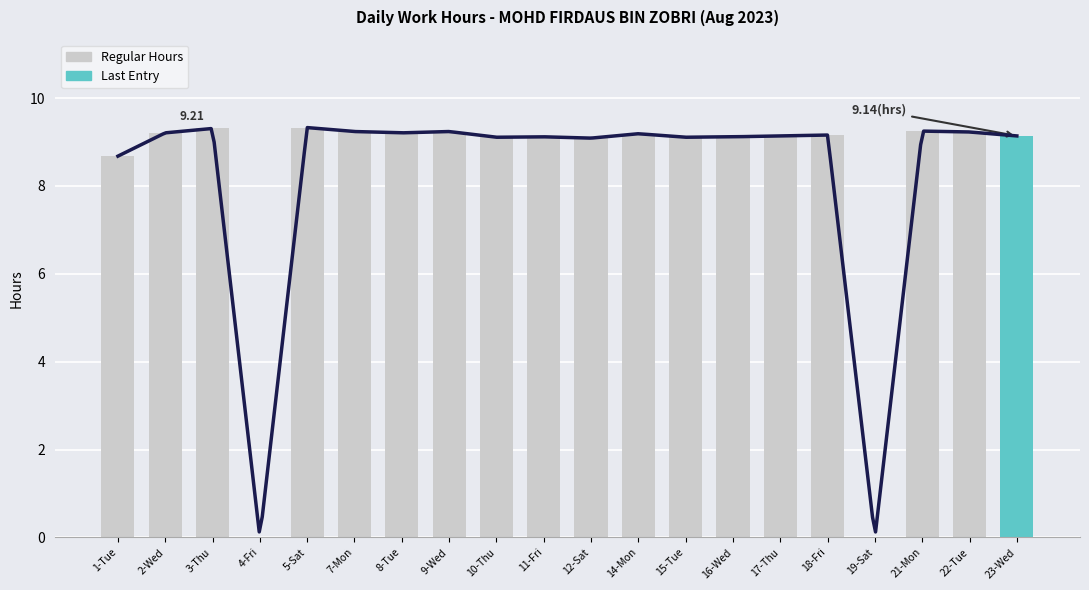

What is the difference between the values at 4-Fri and 14-Mon?

9.2